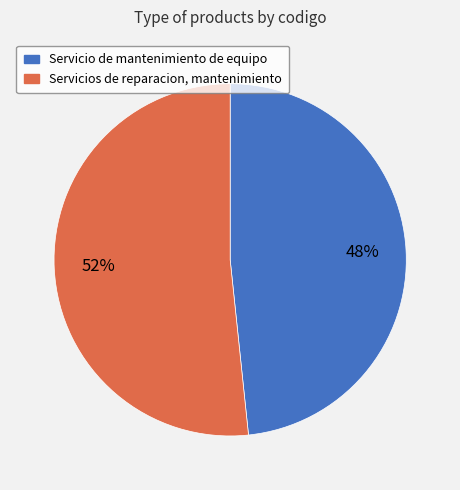

What percentage is the Servicios de reparacion, mantenimiento slice, to the nearest percent?

52%